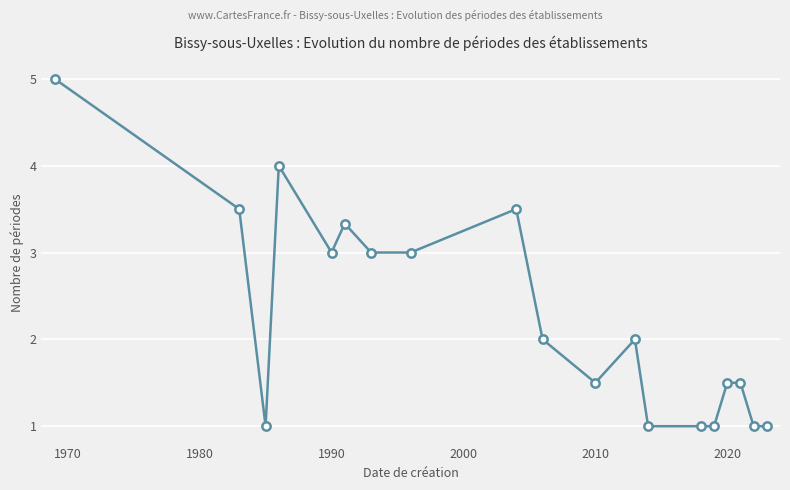

How many series are shown in this chart?

1